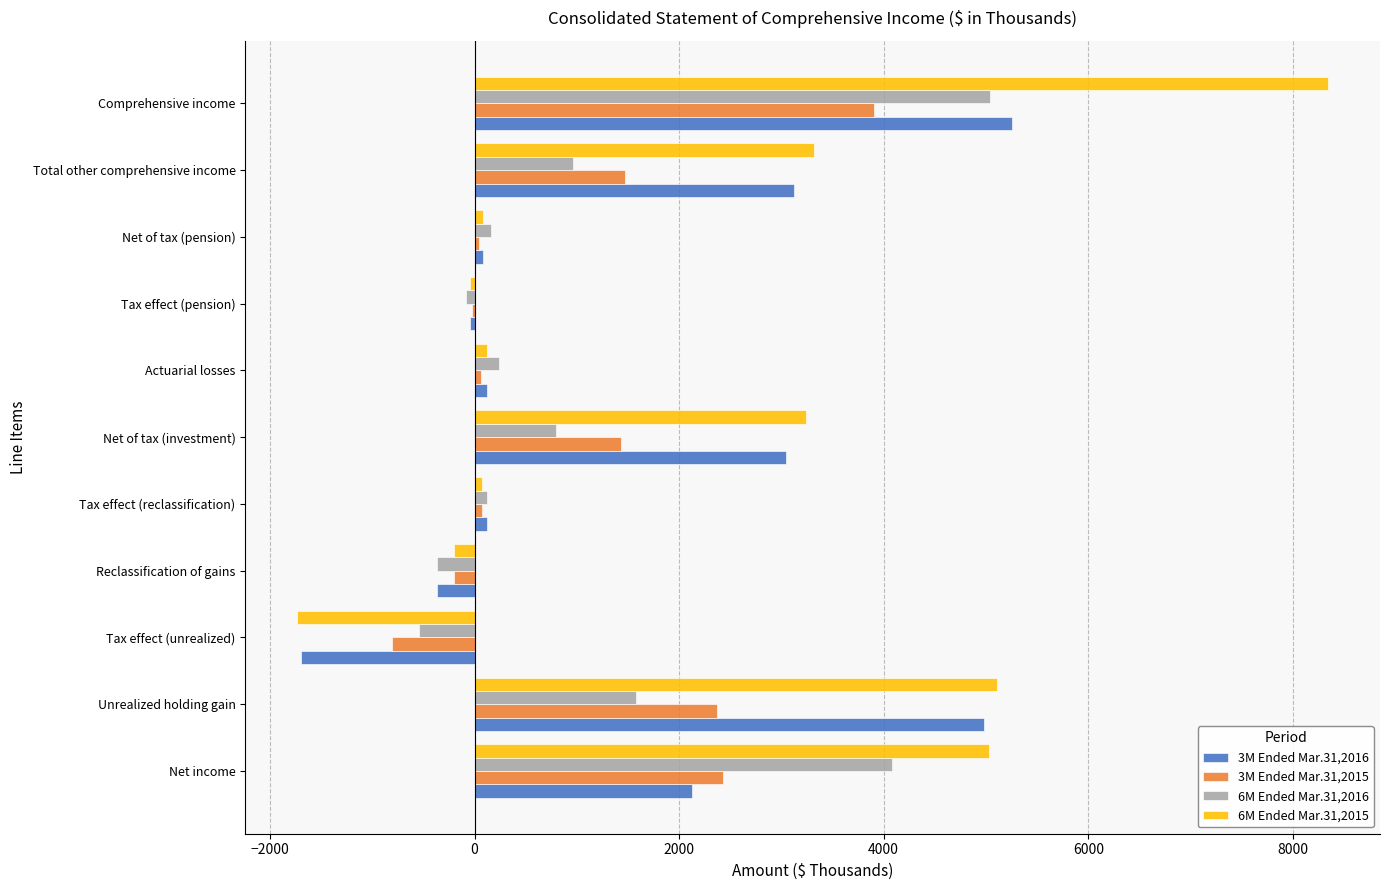

At which category is the sum across all series the highest?

Comprehensive income